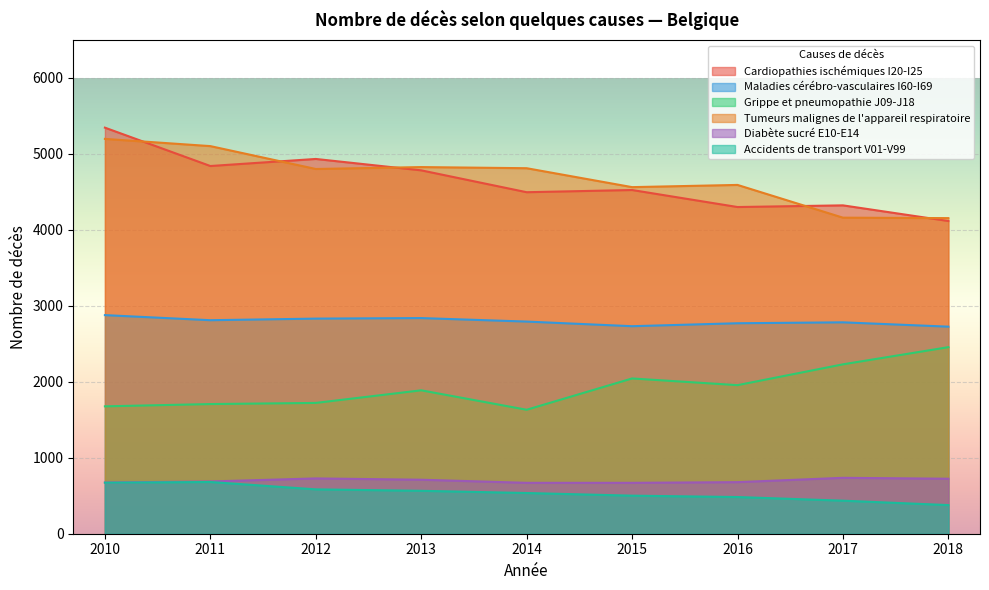

At which category is the sum across all series the highest?

2010